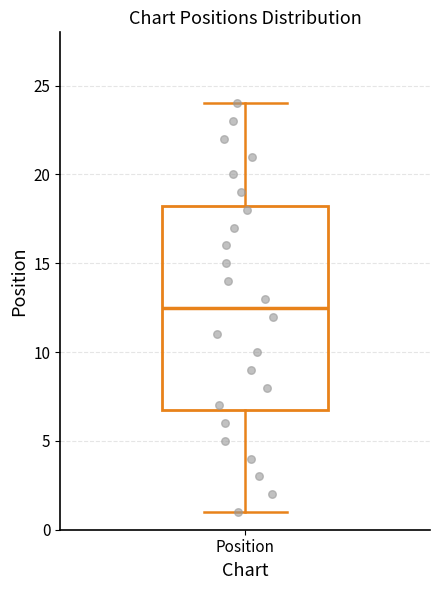

Read this box plot against the y-axis: the position of the median line, the range covered by the box, and the ends of both whiskers. The values are not printed on the chart, so give them approximately, as read against the axis.

median 12.5, box 7.0 to 18.5, whiskers 1.0 to 24.0